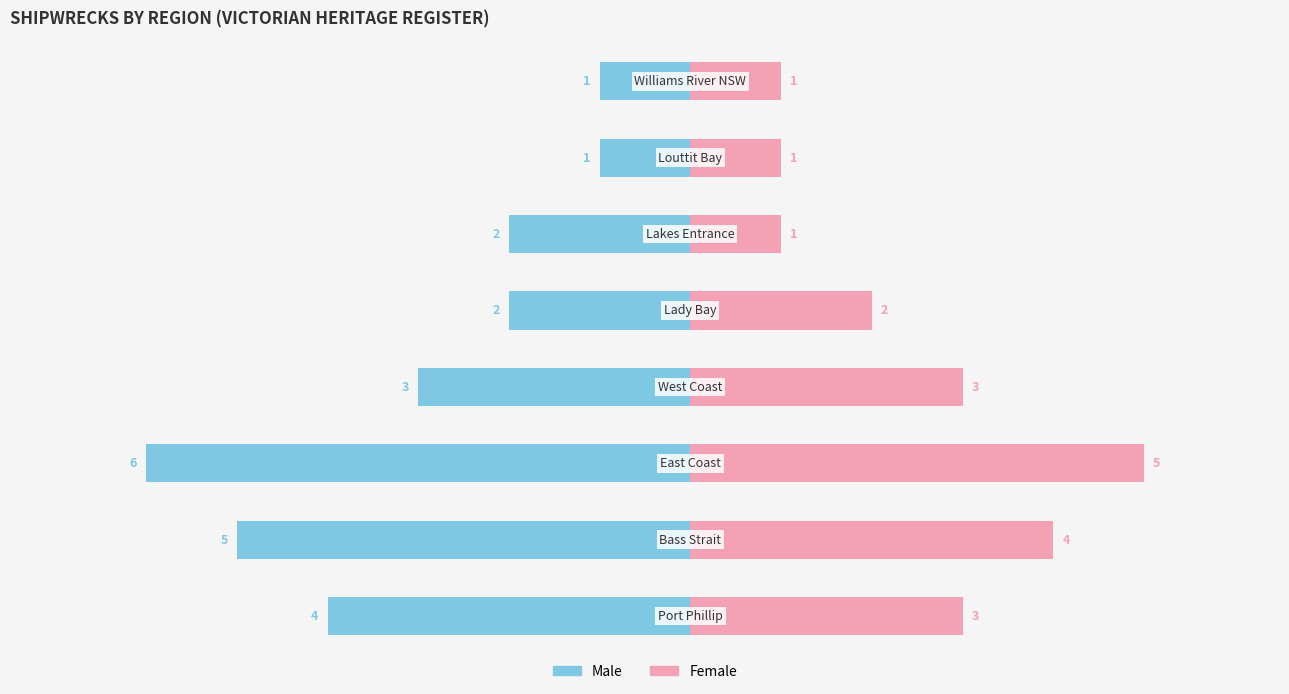

What is the value of the Male bar at the 7th from the left?

-1